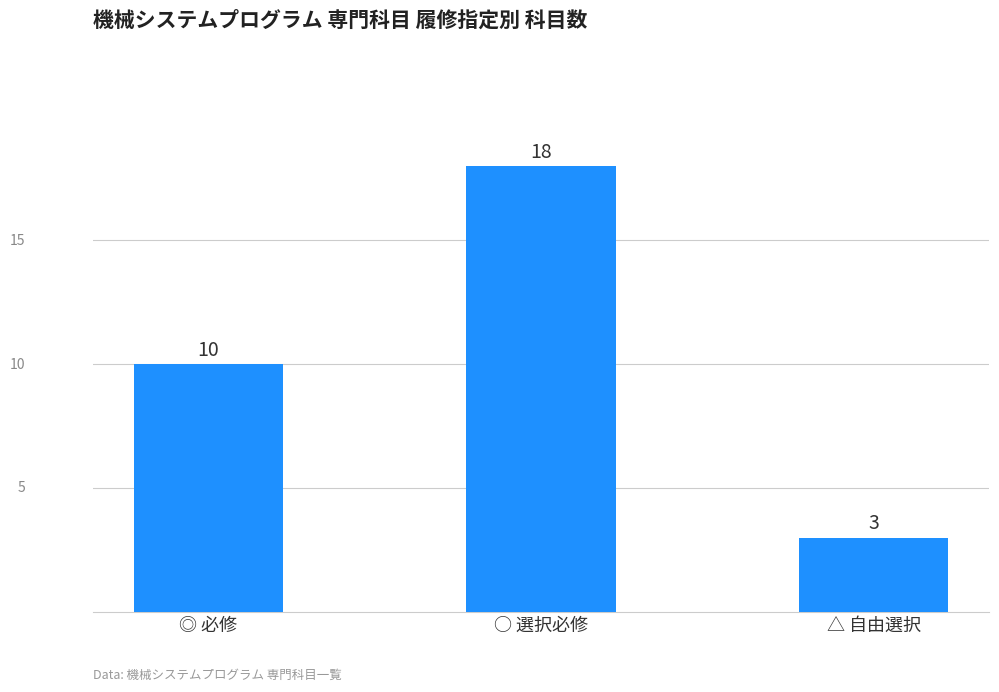

Where is the data nearest to the value 10?

◎ 必修